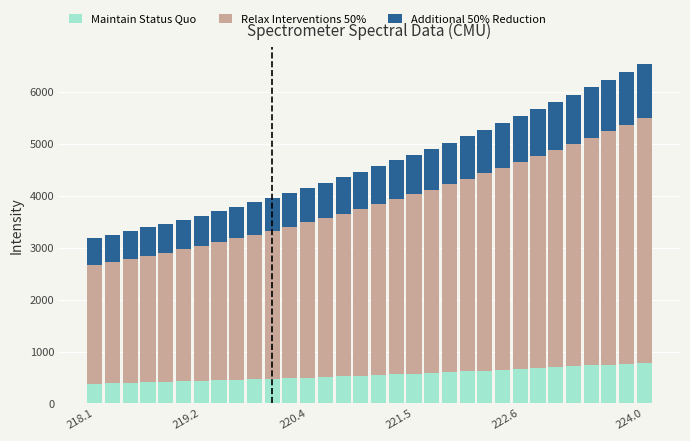

Does the chart contain stacked bars?

Yes